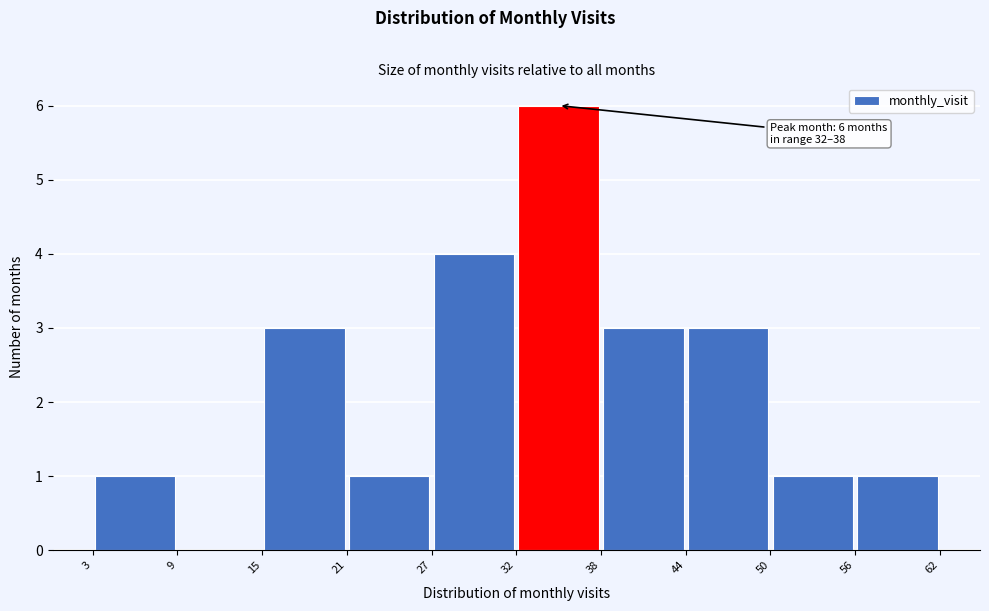

Which range on the x-axis has the tallest bar?

32 to 38